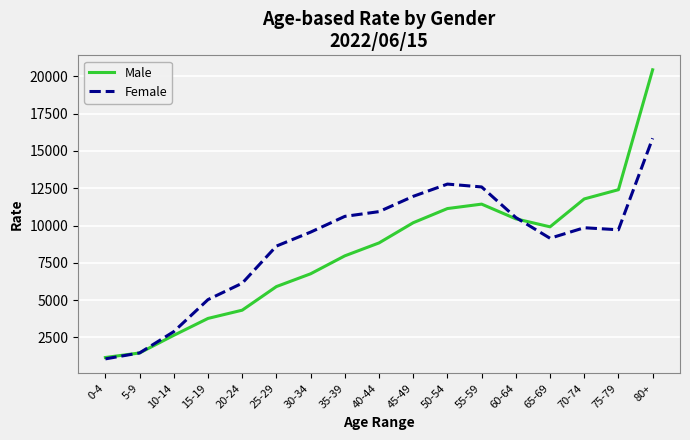

Rank the series at 20-24 from lowest to highest value.

Male, Female